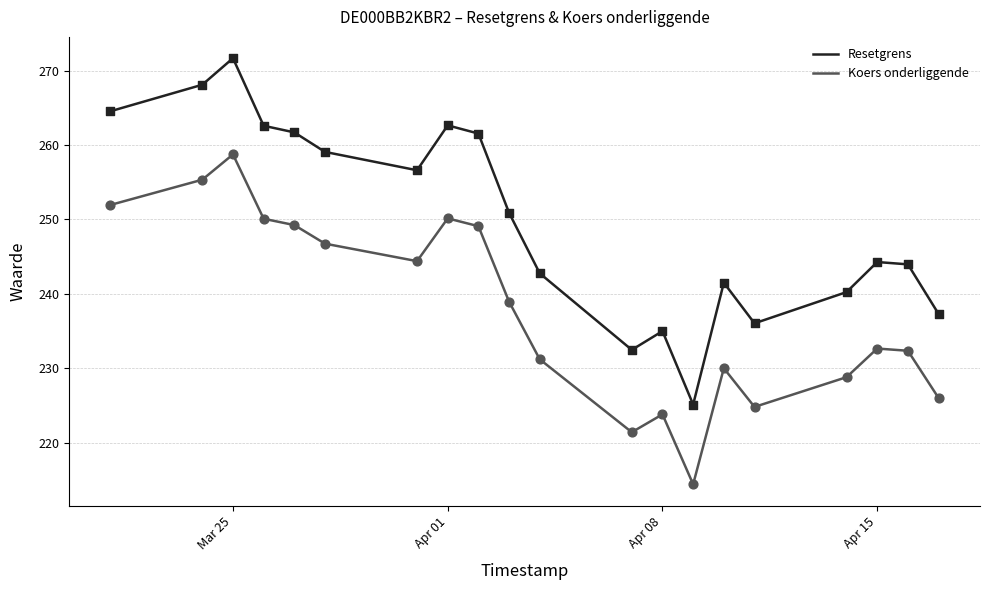

Which series has the largest total across all categories?

Resetgrens